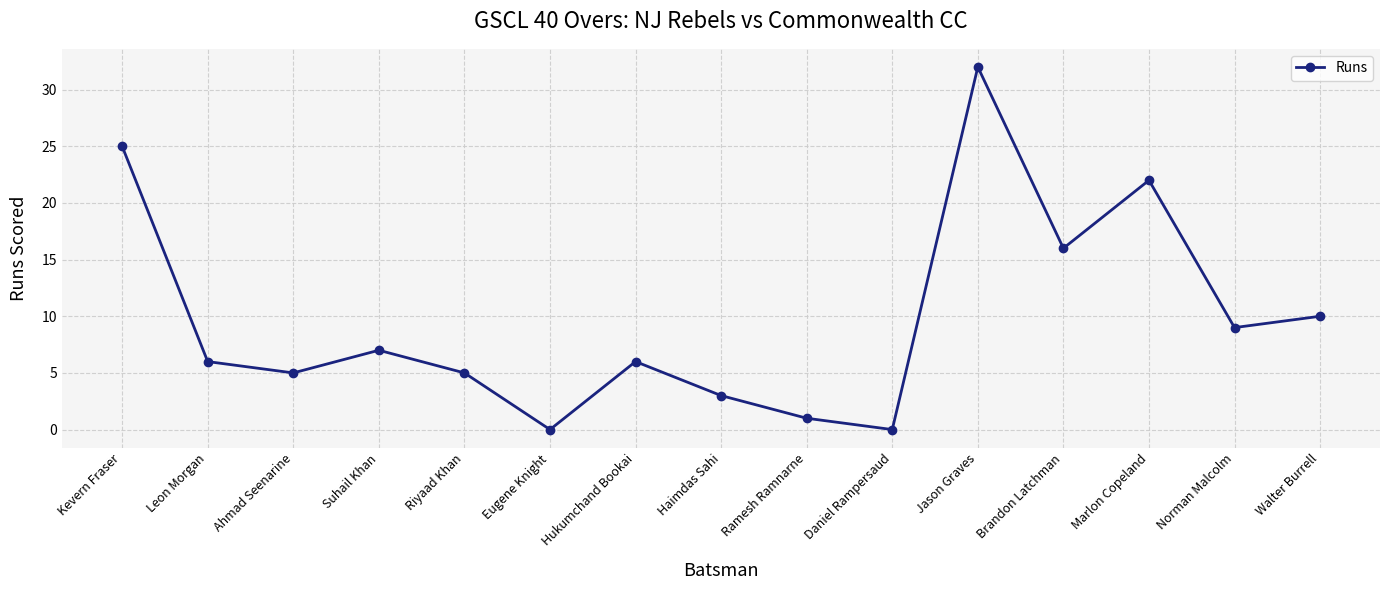

Reading left to right, extract all data points from this chart.

25	6	5	7	5	0	6	3	1	0	32	16	22	9	10